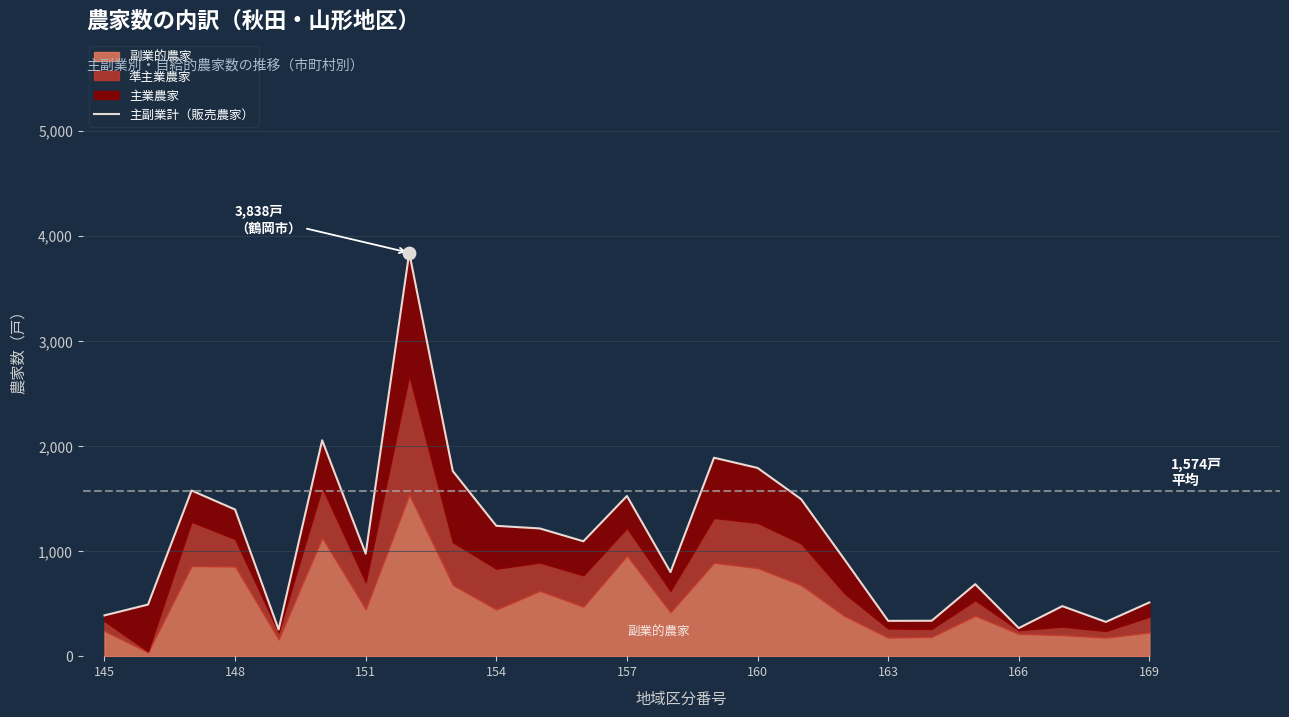

Between 24 and 160, which is larger?

160